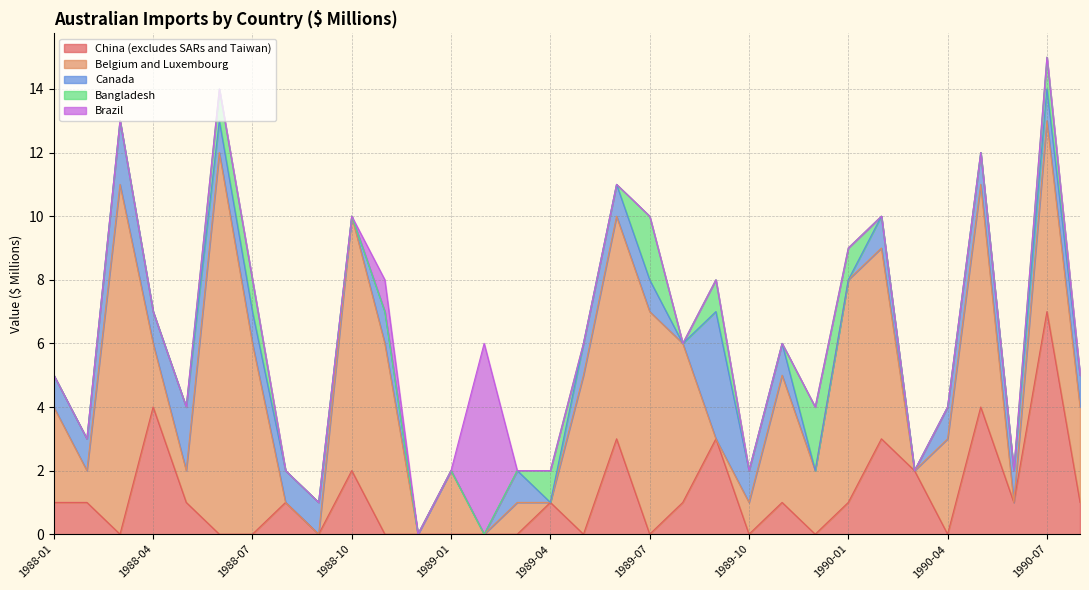

The value of Bangladesh at 1988-01 is -1. True or false?

False